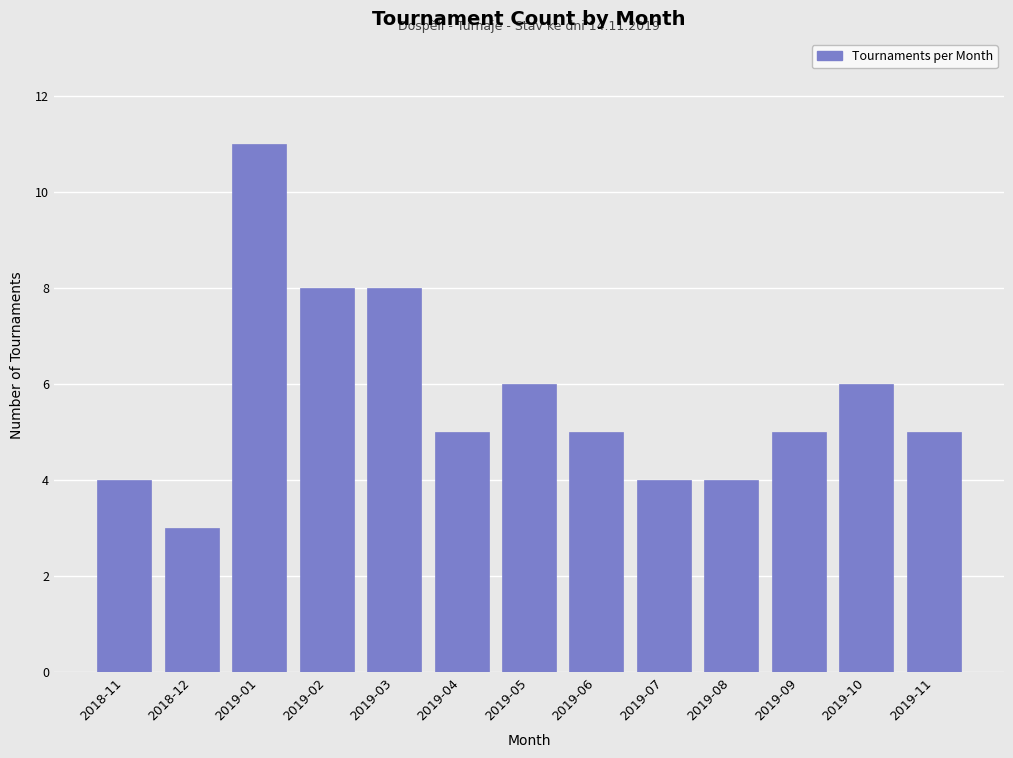

Reading left to right, transcribe all the data shown in this chart.

2018-11=4	2018-12=3	2019-01=11	2019-02=8	2019-03=8	2019-04=5	2019-05=6	2019-06=5	2019-07=4	2019-08=4	2019-09=5	2019-10=6	2019-11=5